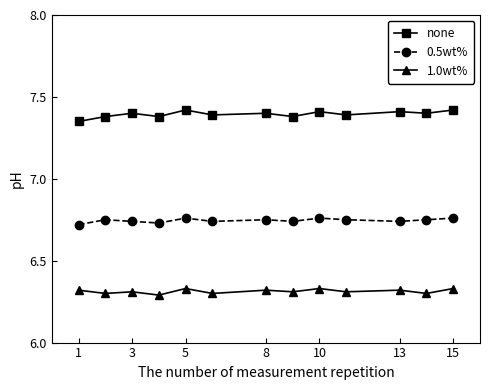

What is the sum of all 1.0wt% values?

82.1